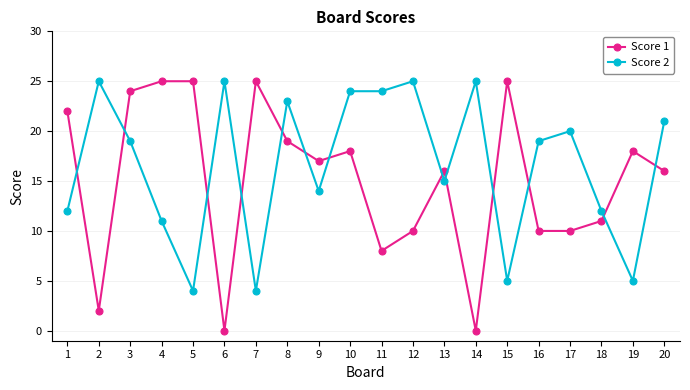

Where do Score 2 and Score 1 first cross each other?

1 and 2